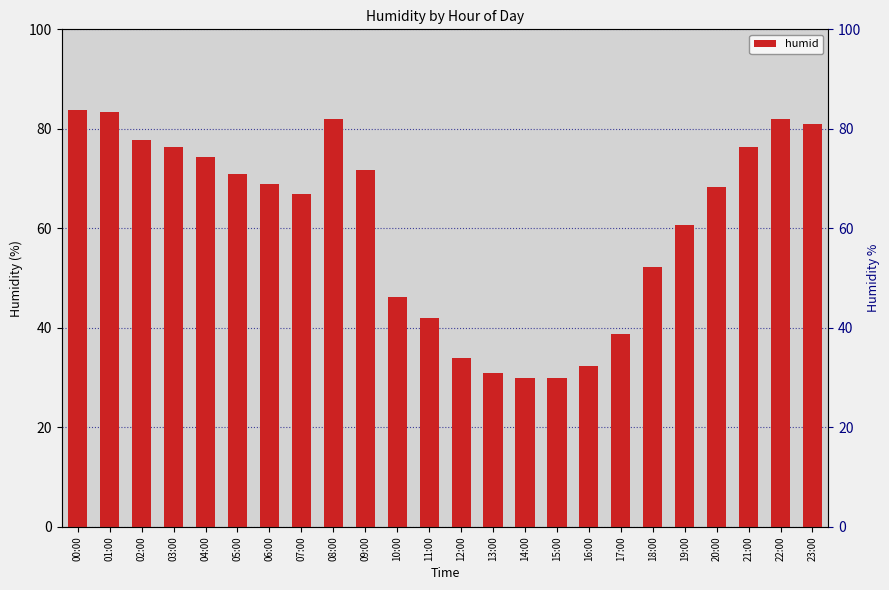

What is the maximum value shown in the chart?

83.7